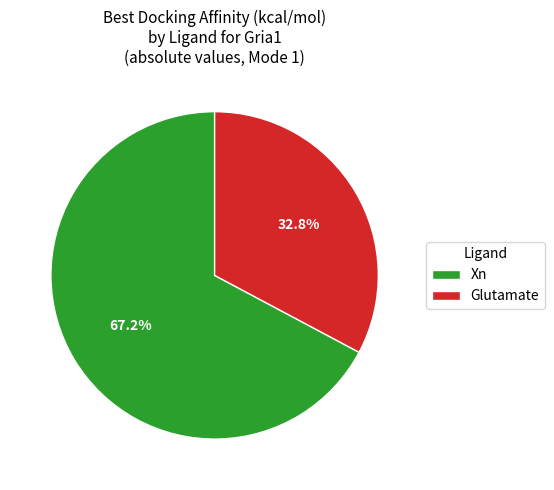

Approximately how many times larger is the value at Xn compared to Glutamate?

2.0